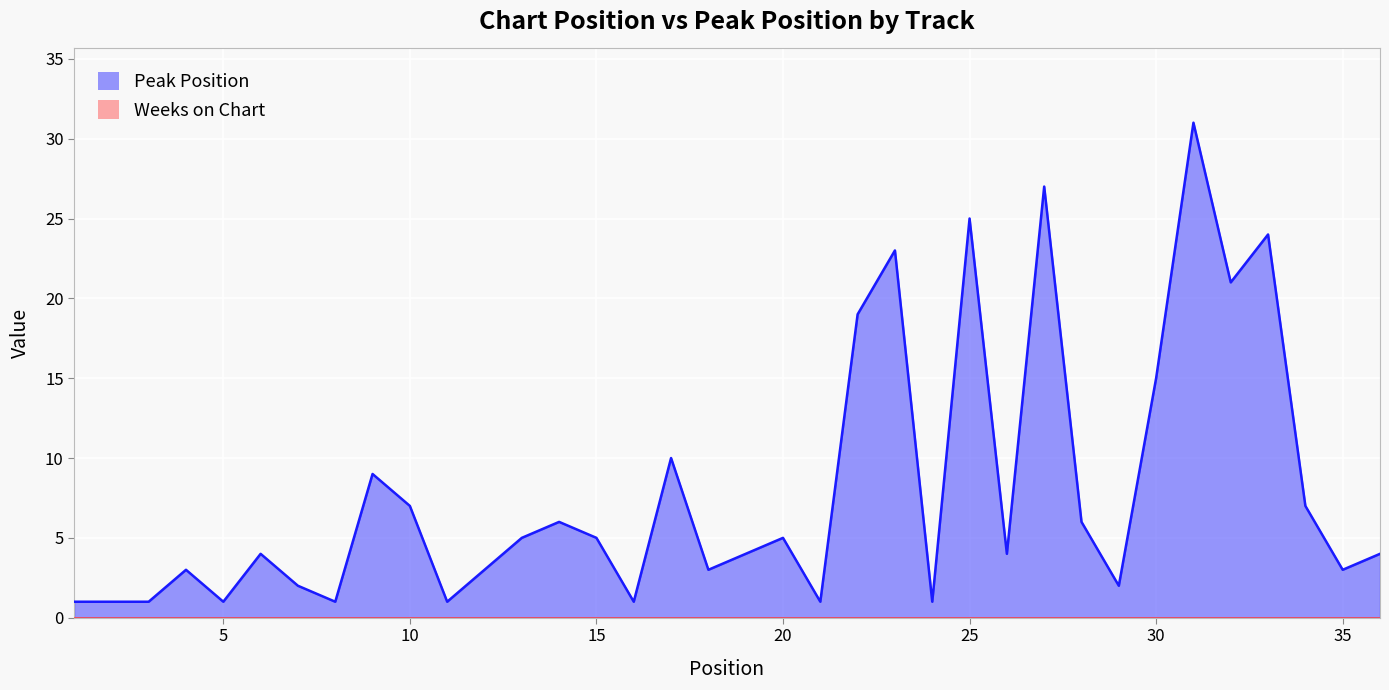

Rank the categories by value from lowest to highest.

1, 2, 3, 5, 8, 11, 16, 21, 24, 7, 29, 4, 12, 18, 35, 6, 19, 26, 36, 13, 15, 20, 14, 28, 10, 34, 9, 17, 30, 22, 32, 23, 33, 25, 27, 31